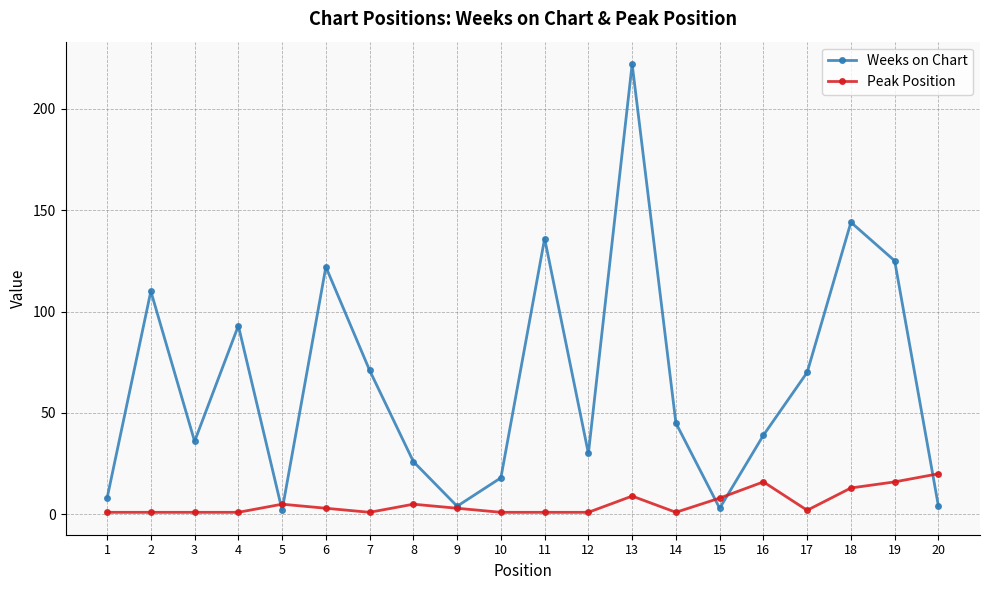

At which category is the sum across all series the highest?

13